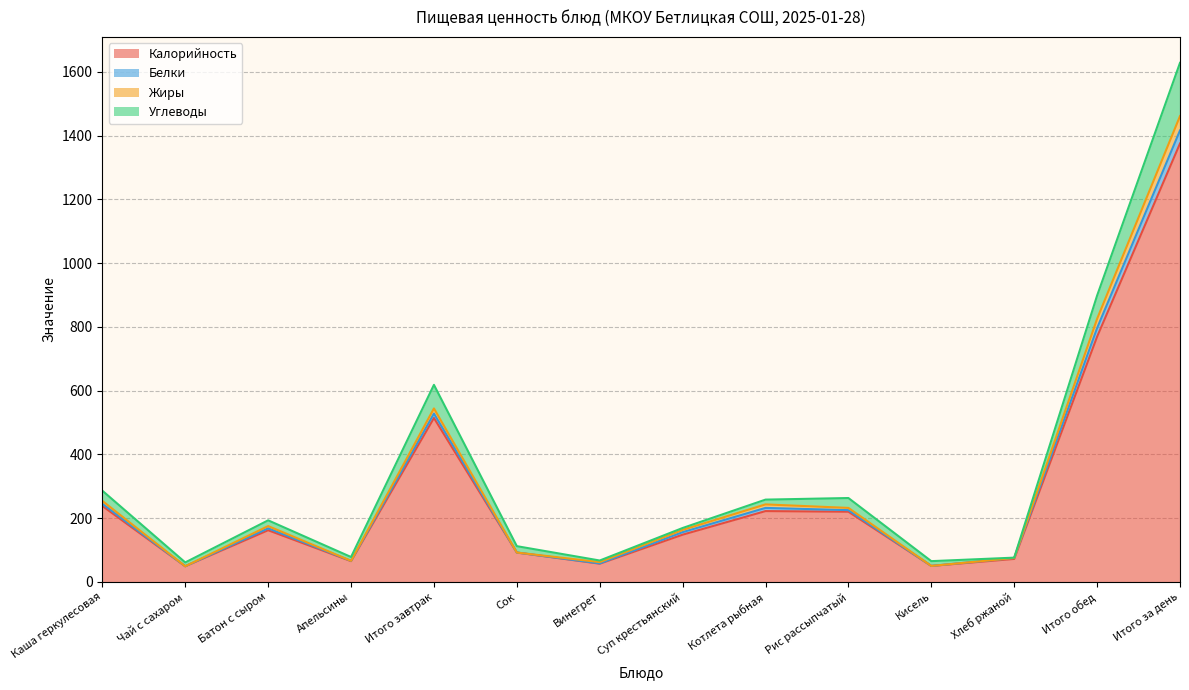

At which category is the sum across all series the highest?

Итого за день